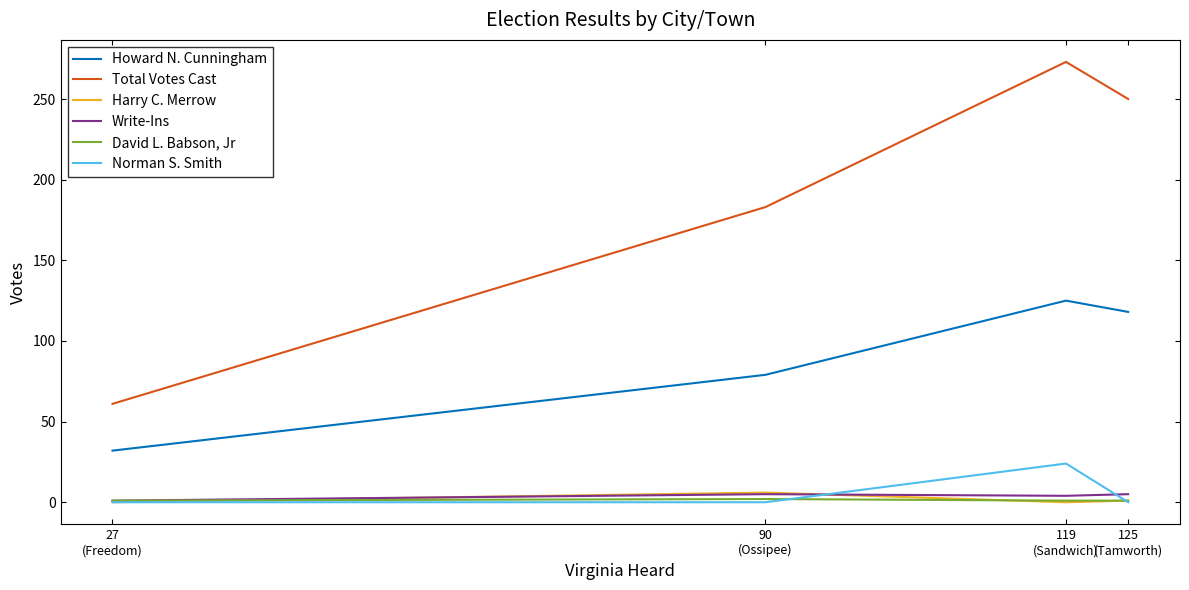

At which category is the sum across all series the highest?

119
(Sandwich)